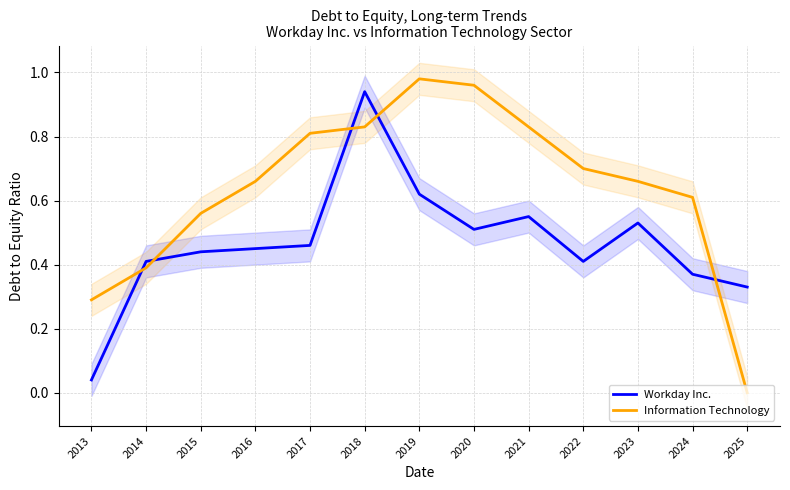

Which has a higher value, 2020 or 2018?

2018